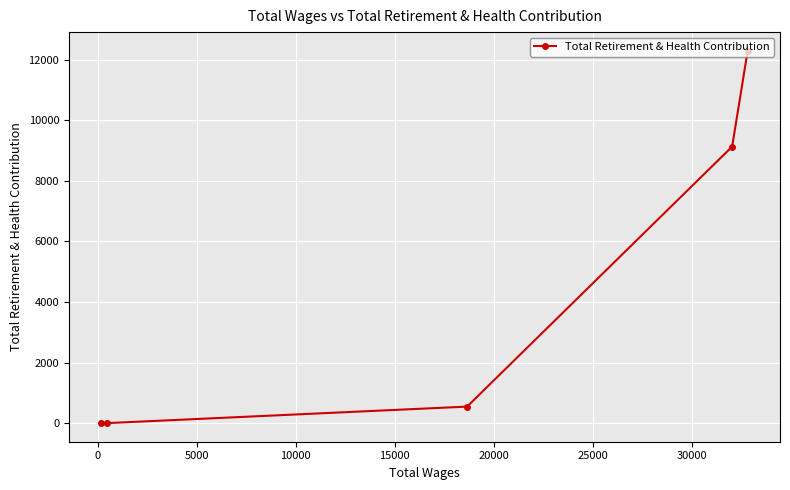

What is the maximum value shown in the chart?

12297